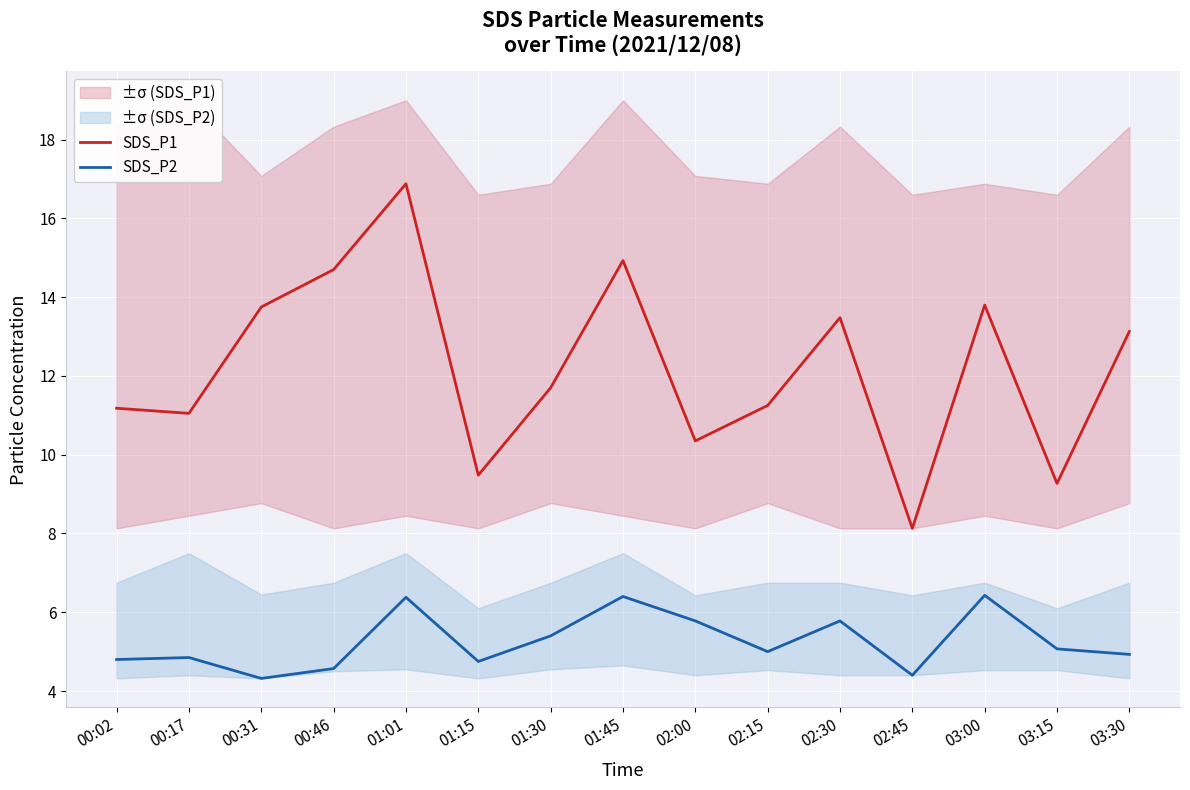

Which has a higher value, 00:31 or 02:45?

00:31